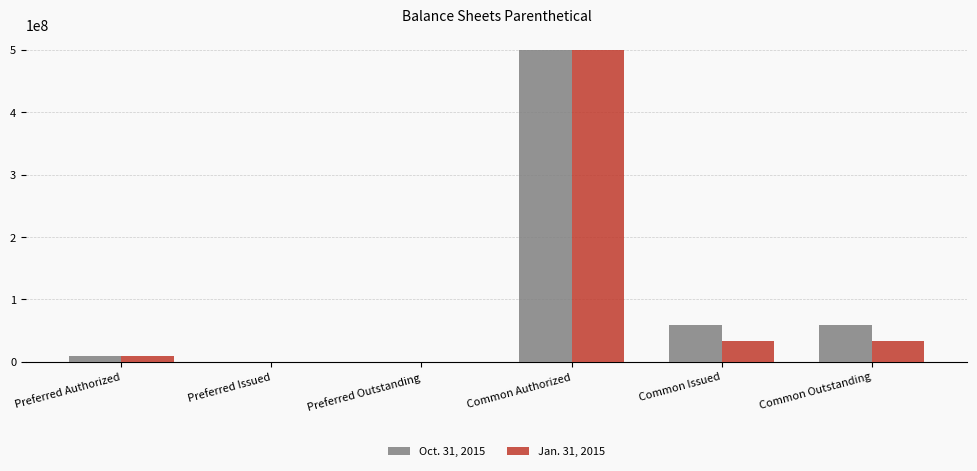

Does the chart contain stacked bars?

No